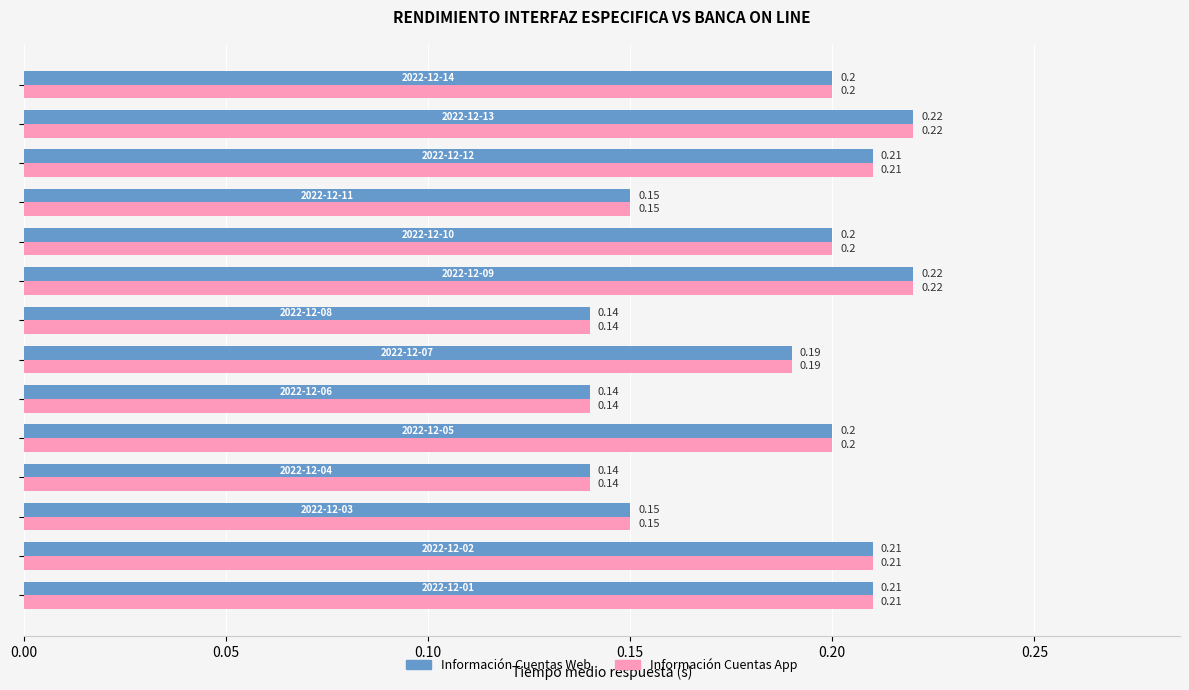

What is the sum of all Información Cuentas App values?

2.6